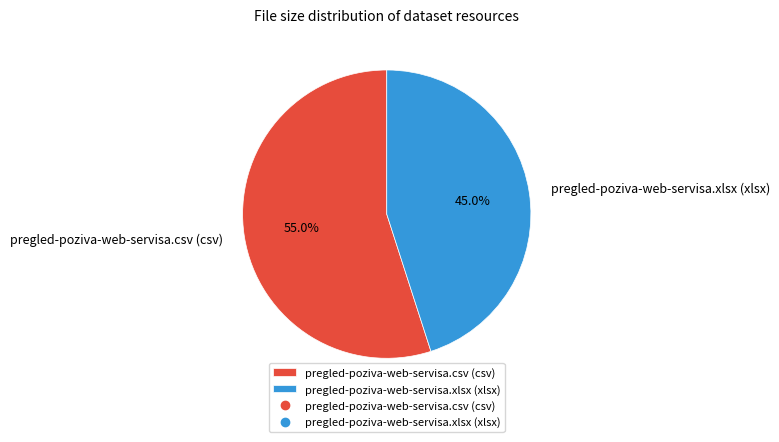

Between pregled-poziva-web-servisa.csv (csv) and pregled-poziva-web-servisa.xlsx (xlsx), which is larger?

pregled-poziva-web-servisa.csv (csv)